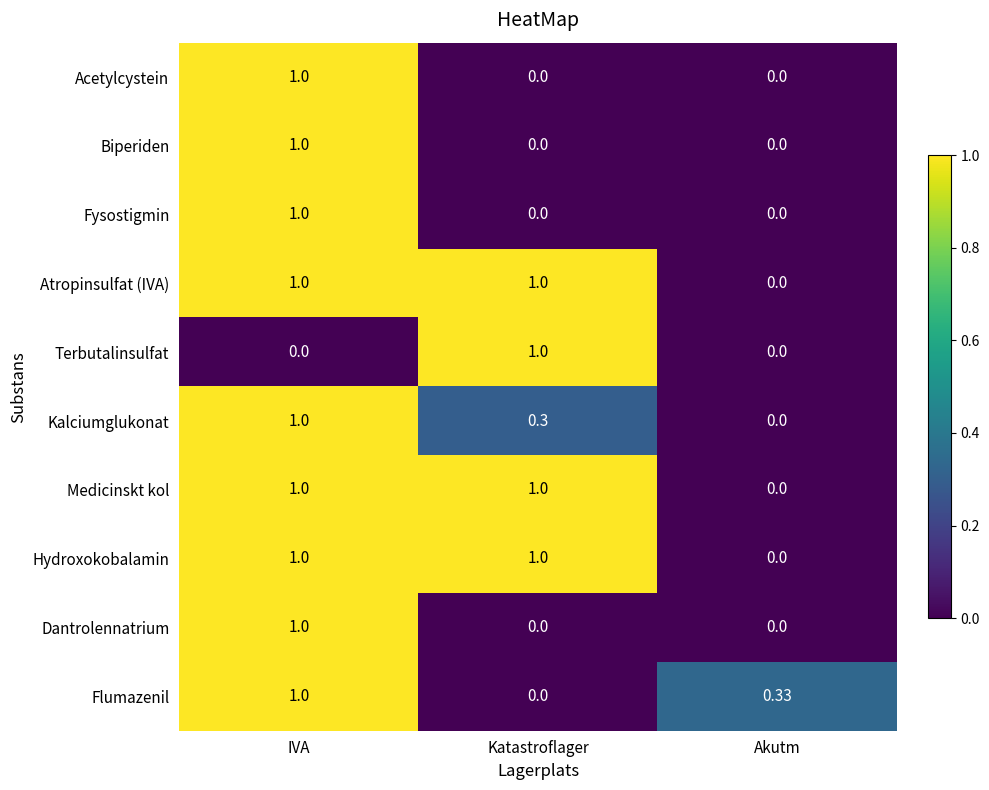

Which category has the lowest value in the Kalciumglukonat series?

Akutm